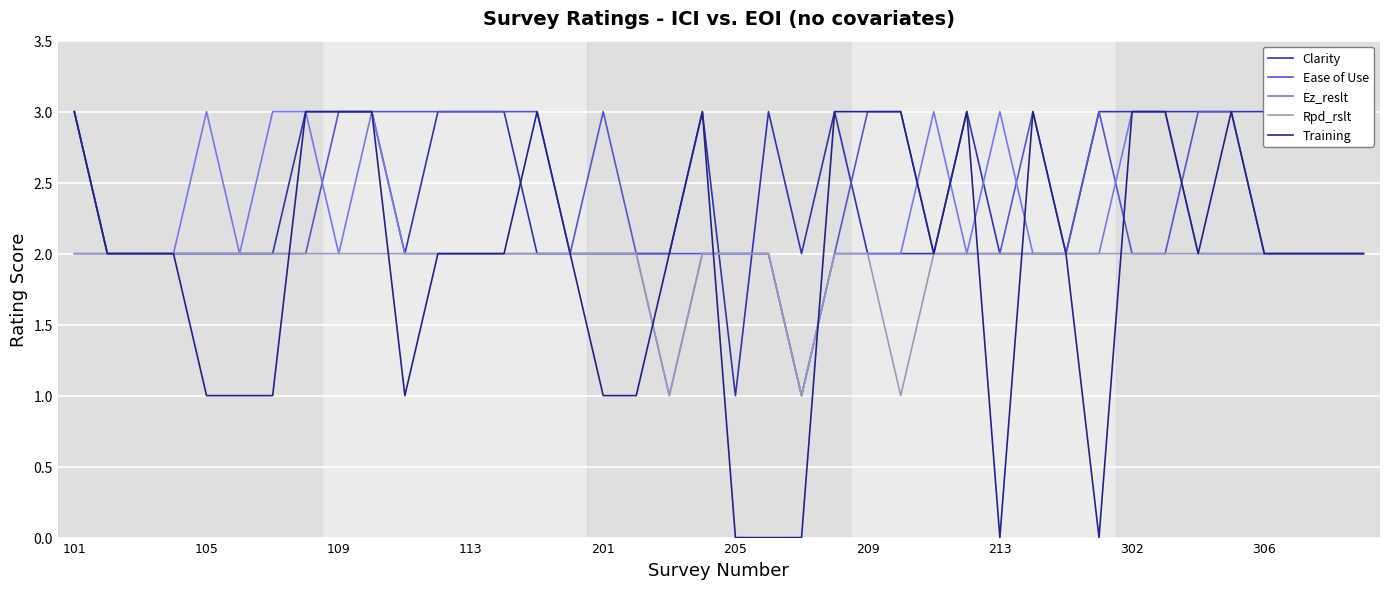

What is the total value across all series at 17?

9